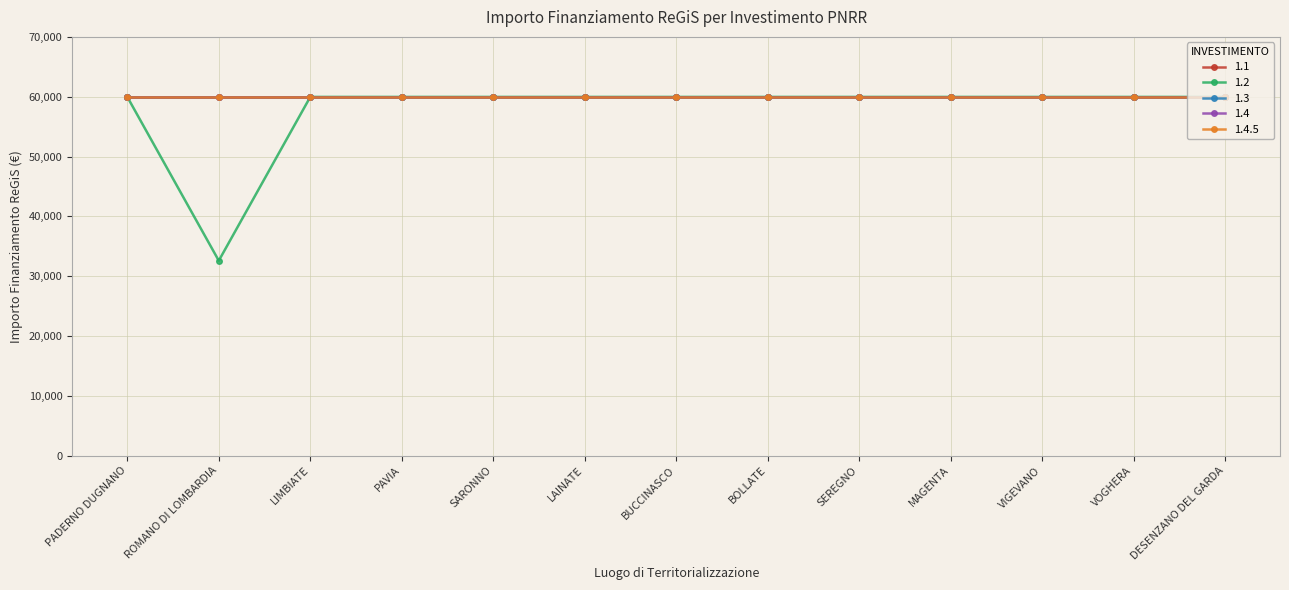

Which series has the widest spread of values?

1.2